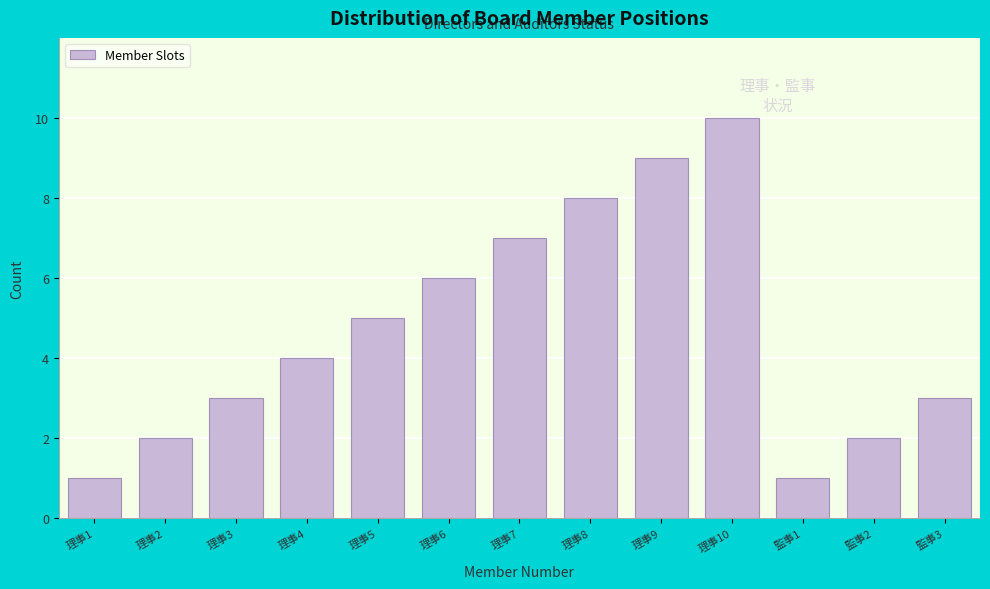

Reading left to right, transcribe all the data shown in this chart.

1	2	3	4	5	6	7	8	9	10	1	2	3